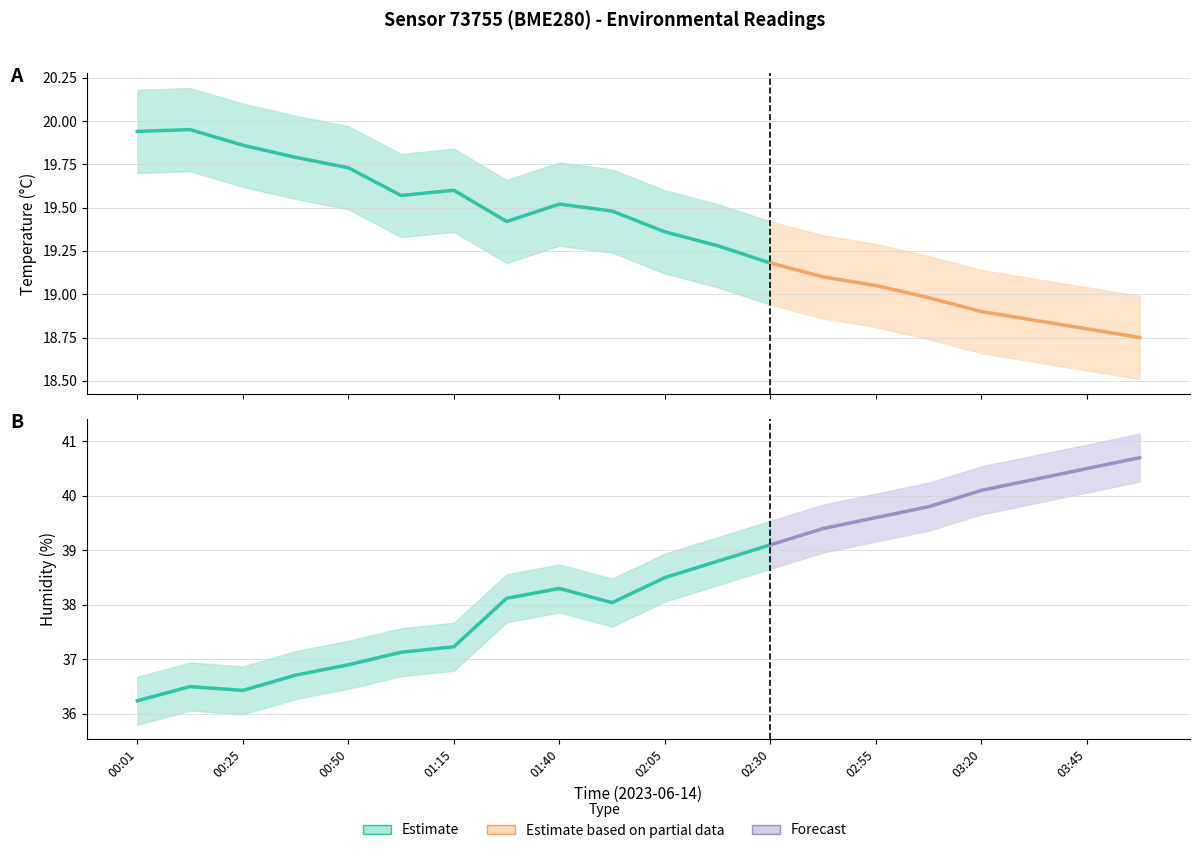

What position from the left is 01:02?

6